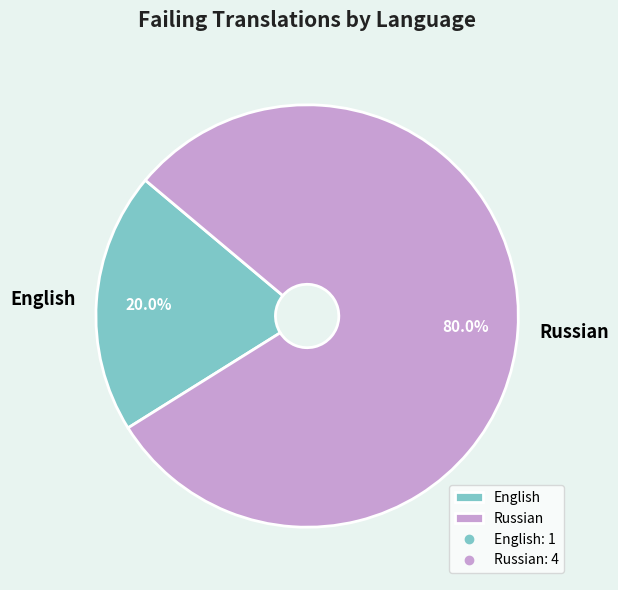

True or false: English accounts for 30% of the total.

False